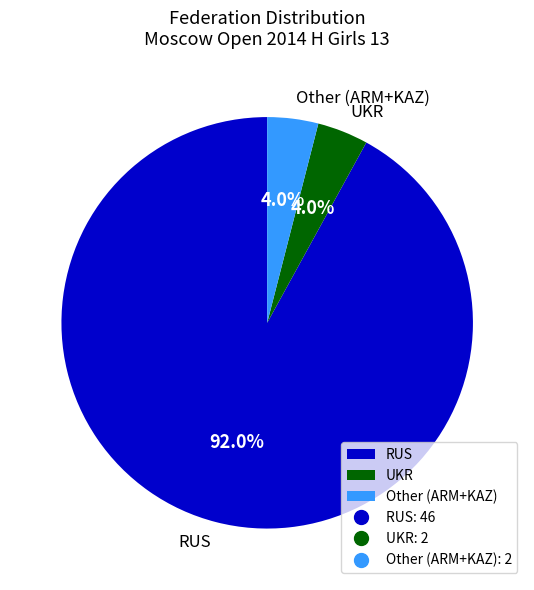

What percentage do Other and RUS together represent?

96.0%